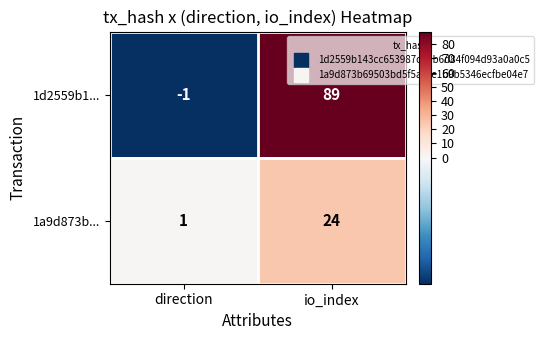

The 1a9d873b... series shows 24 at io_index. True or false?

True